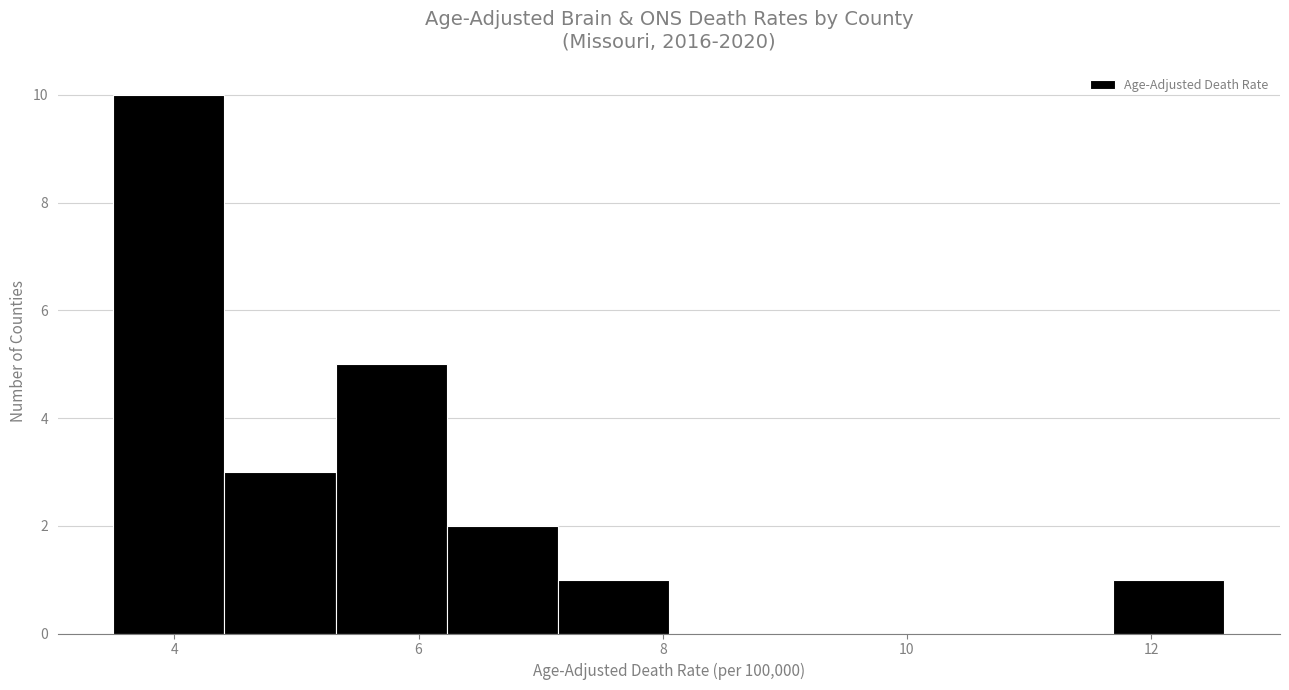

Which range on the x-axis has the tallest bar?

3.6 to 4.4